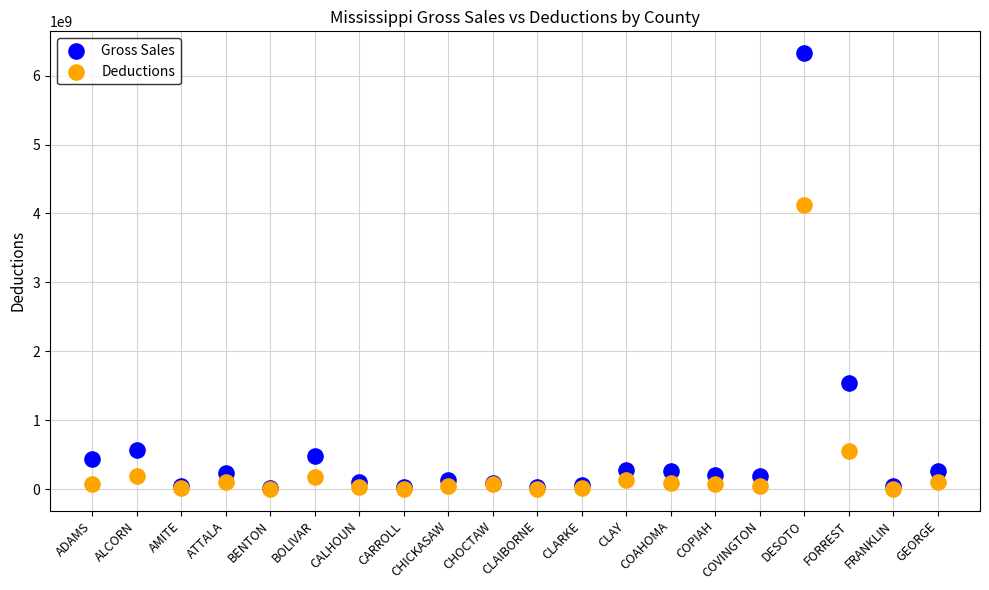

In the Gross Sales series, what Y value is closest to 3174908284?

1536701160